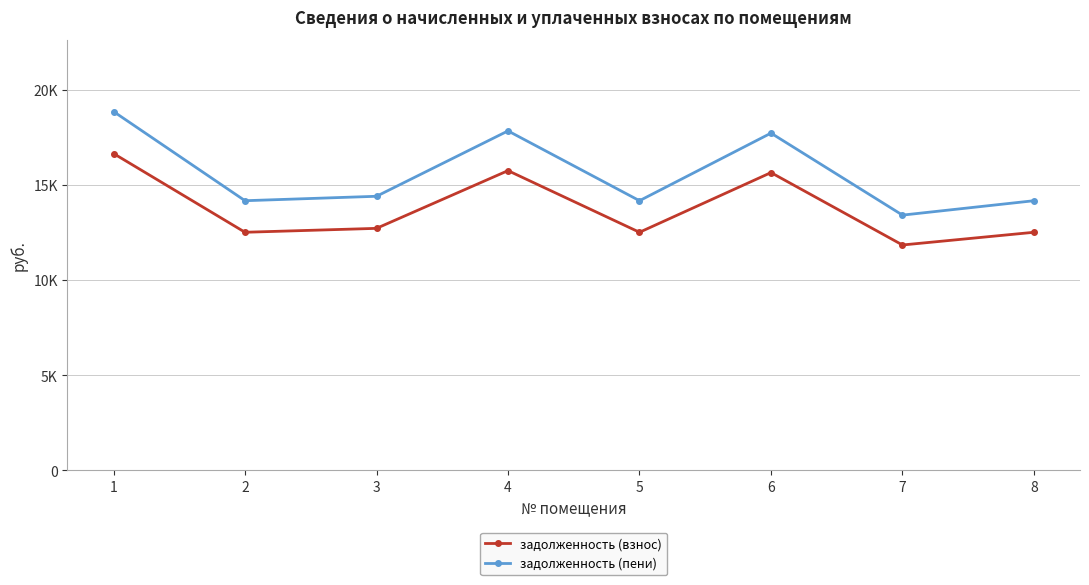

What are all the series names shown in the legend?

задолженность (взнос), задолженность (пени)